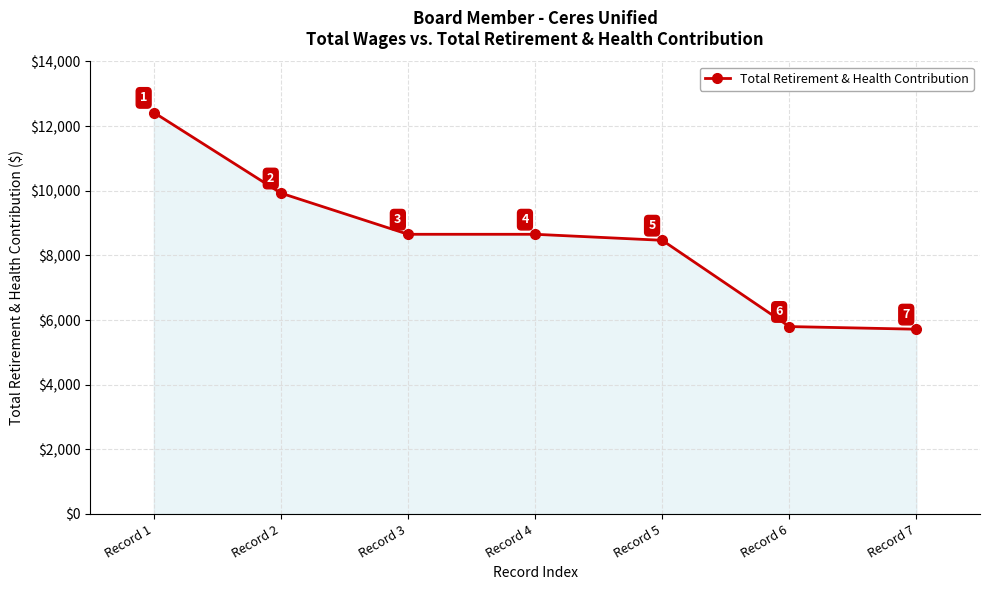

What is the ratio of the value at Record 7 to the value at Record 6?

1.0